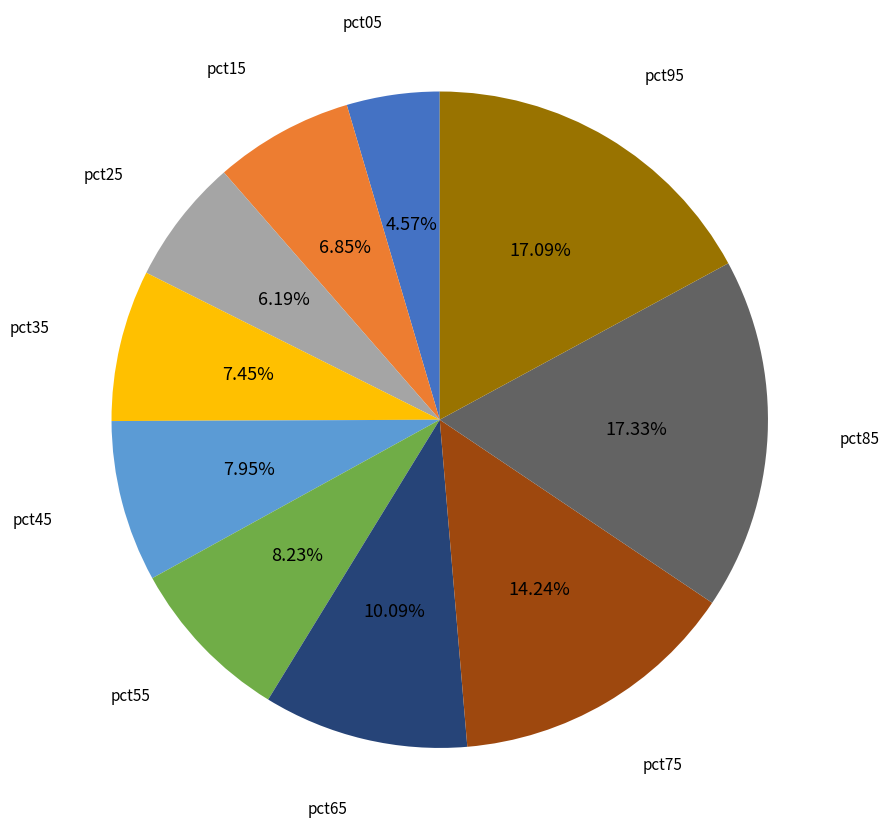

Is there any slice that represents more than half of the pie?

No